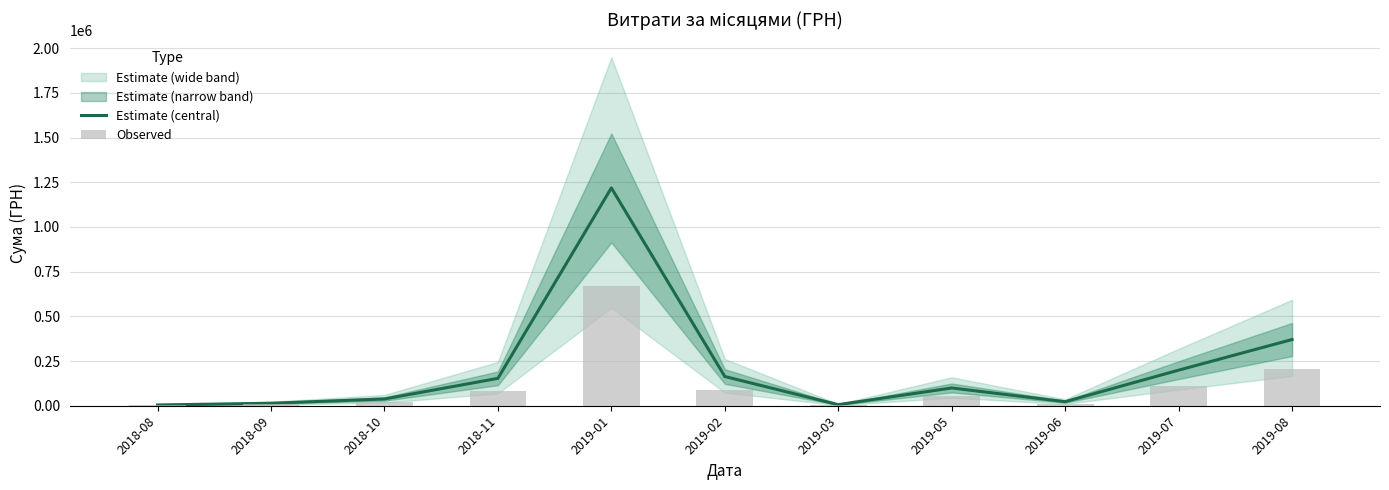

What is the value of the Observed bar at the 11th from the left?

203785.9